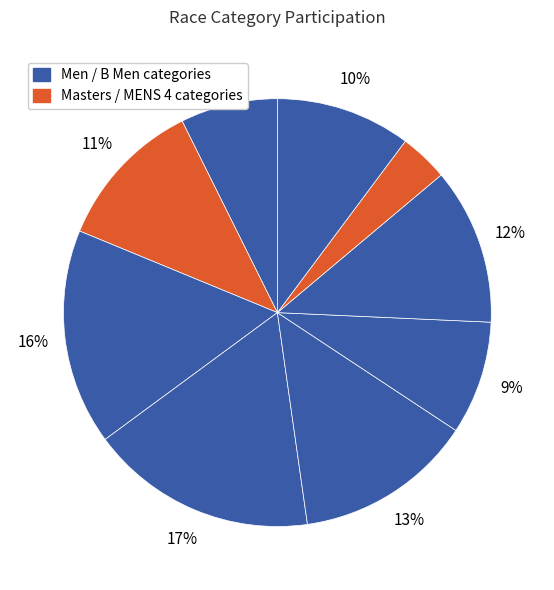

How many segments does this pie chart have?

9